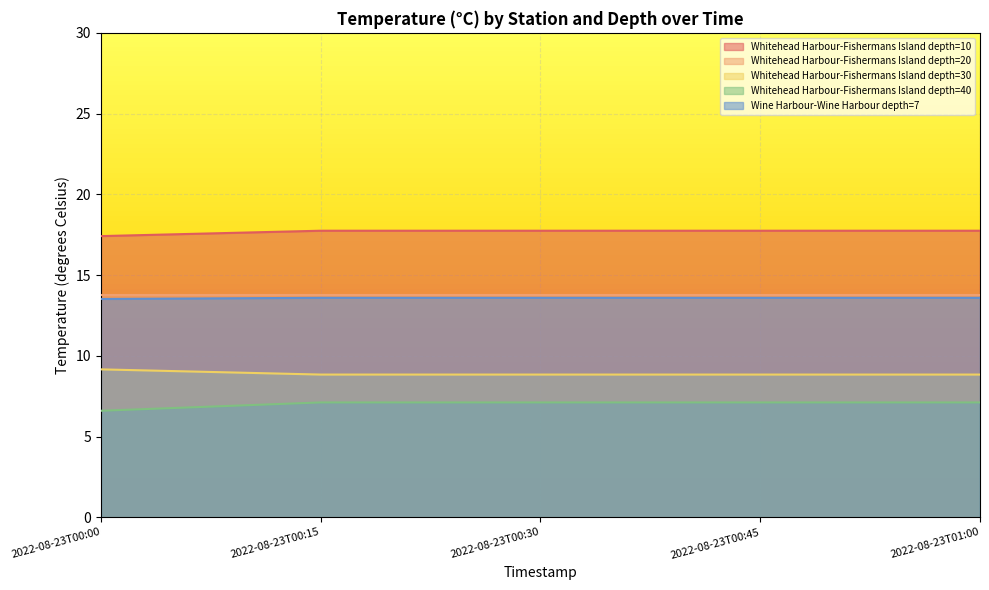

What is the spread (max minus min) of values at 2022-08-23T00:00?

10.8